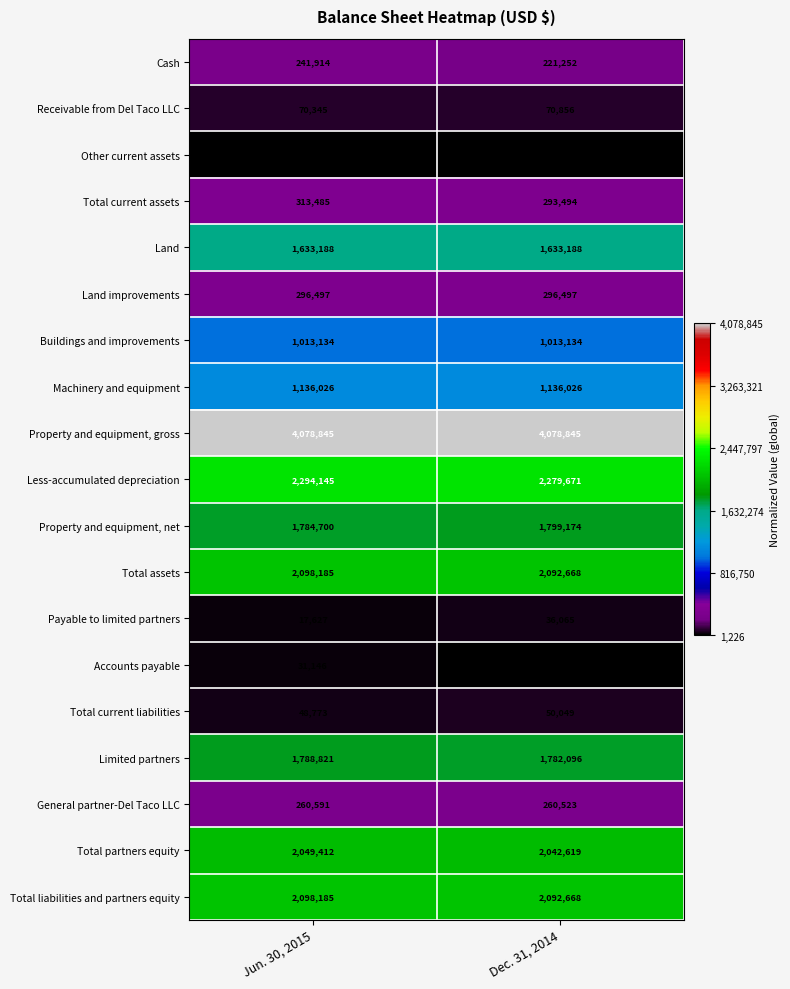

Which series has the largest range (max minus min)?

Cash